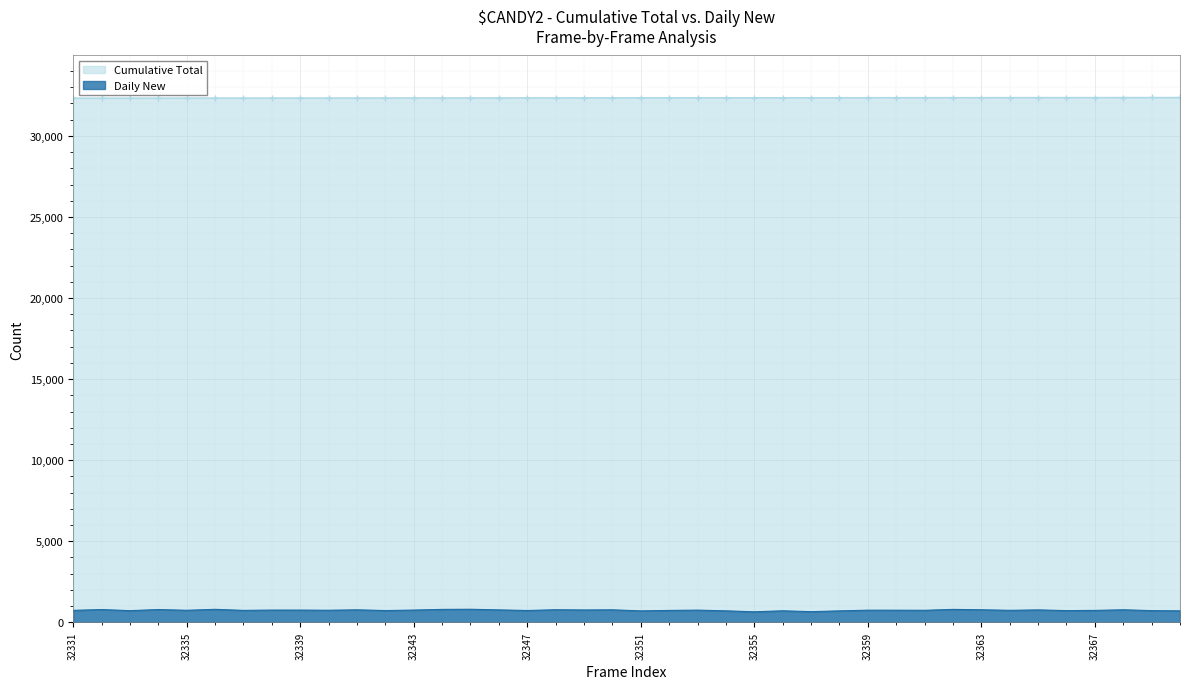

True or false: Cumulative Total and Daily New cross at least once.

False